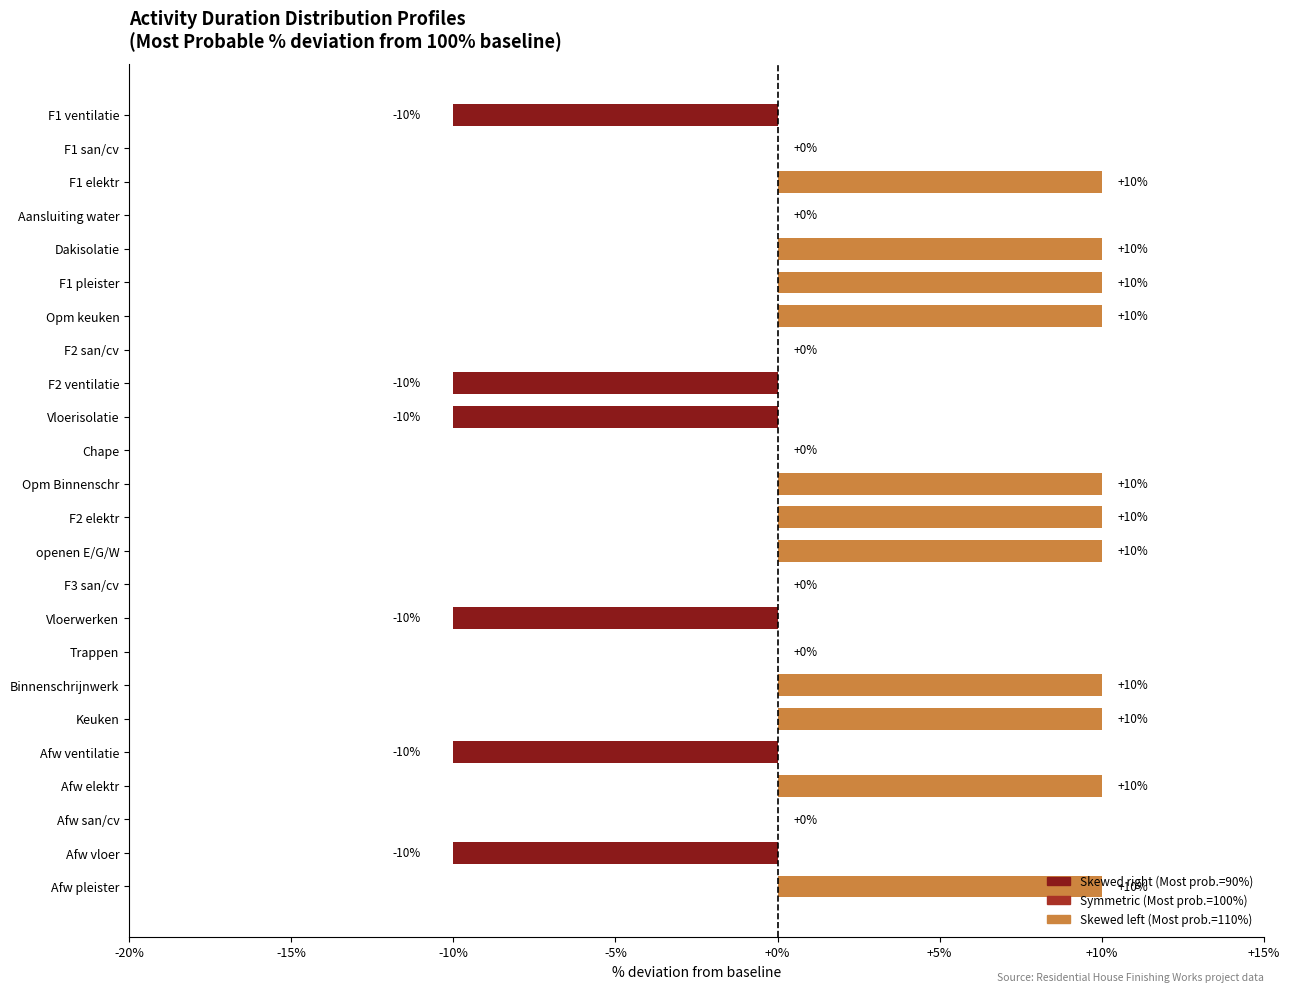

What is the sum of all values?

50